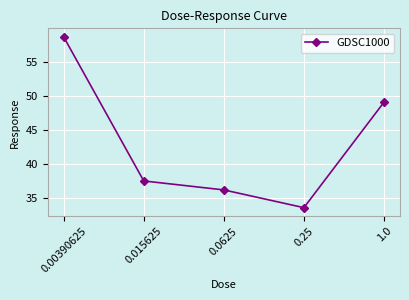

What is the value of the 1st point from the left?

58.7